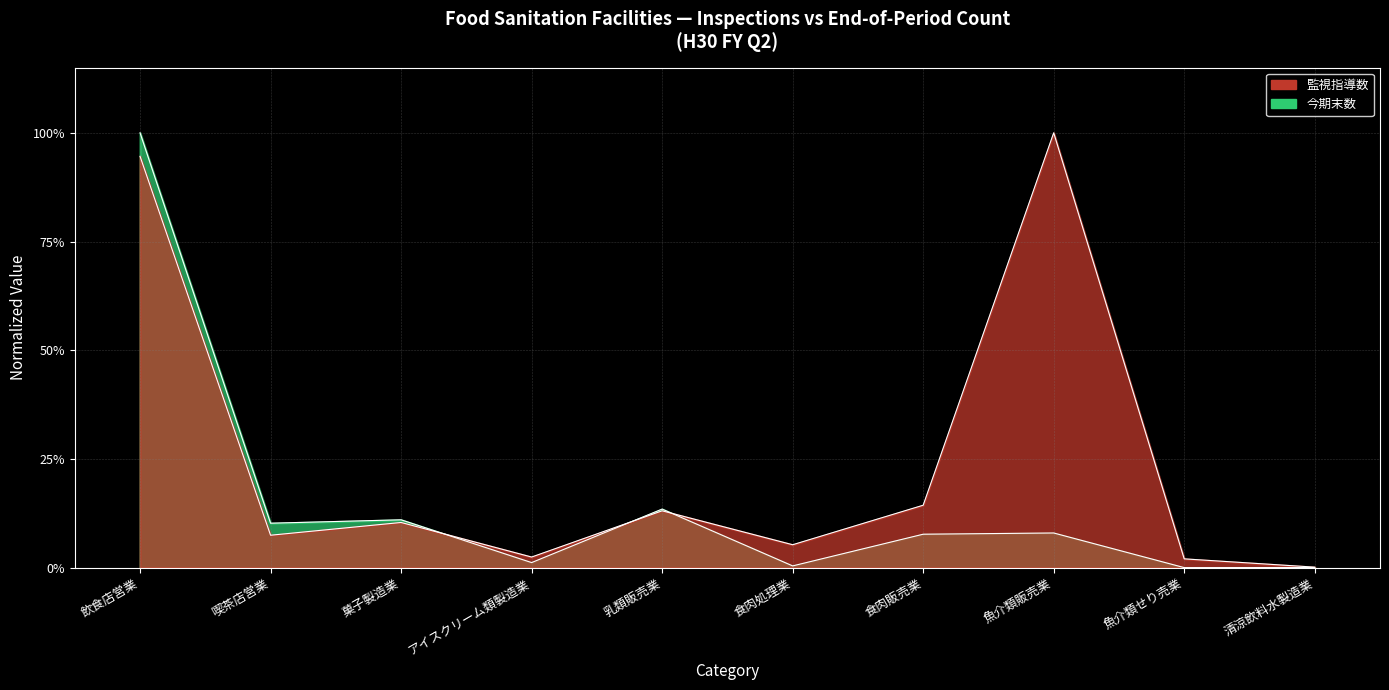

How many intersections are there between 今期末数 and 監視指導数?

3